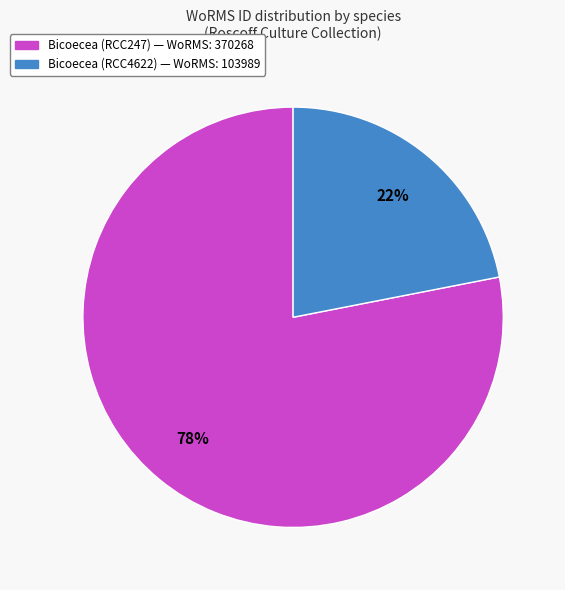

Does any single category account for the majority?

Yes